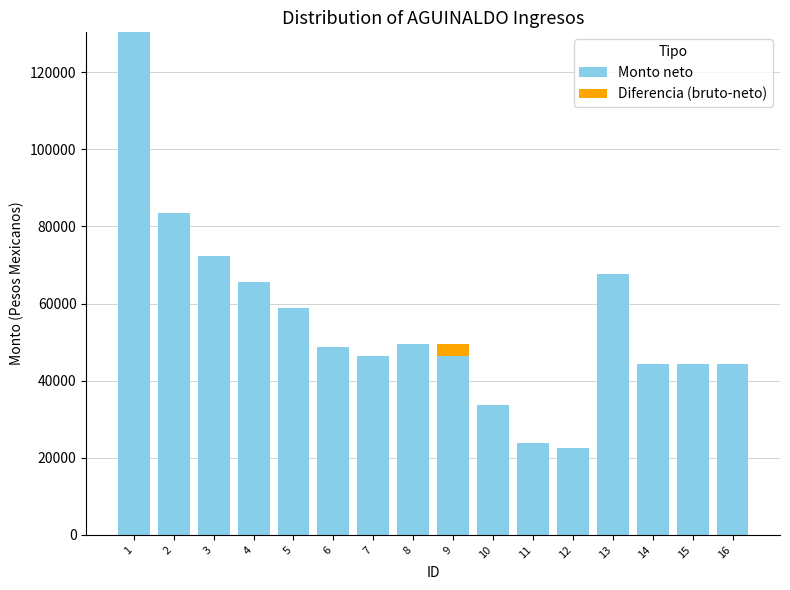

The value of Monto neto at 15 is 78428. True or false?

False